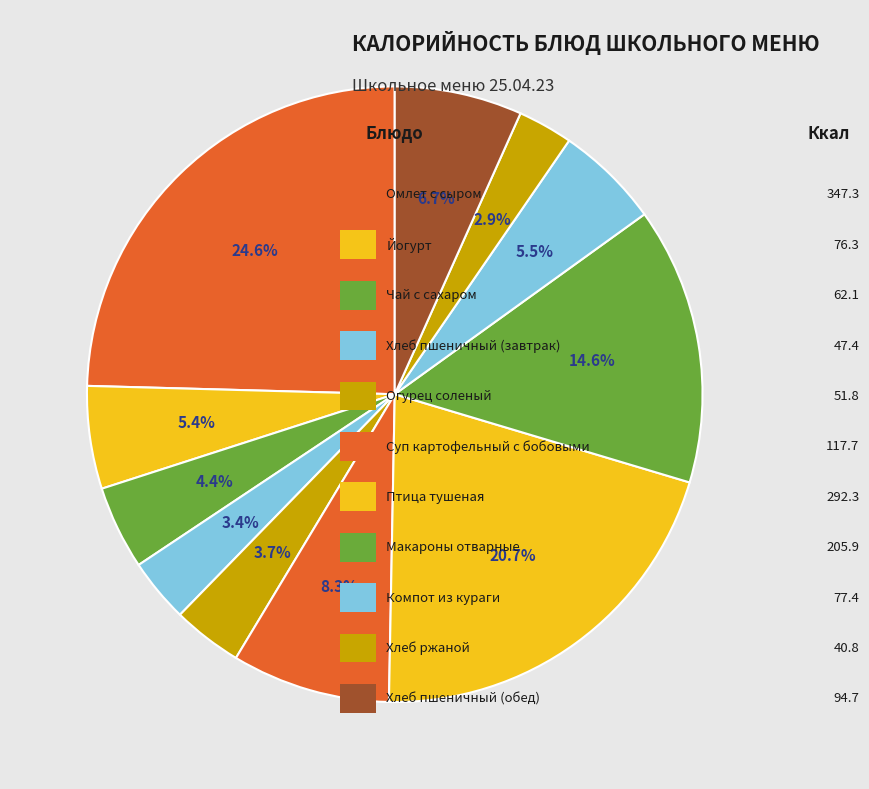

How many slices are in this pie chart?

11